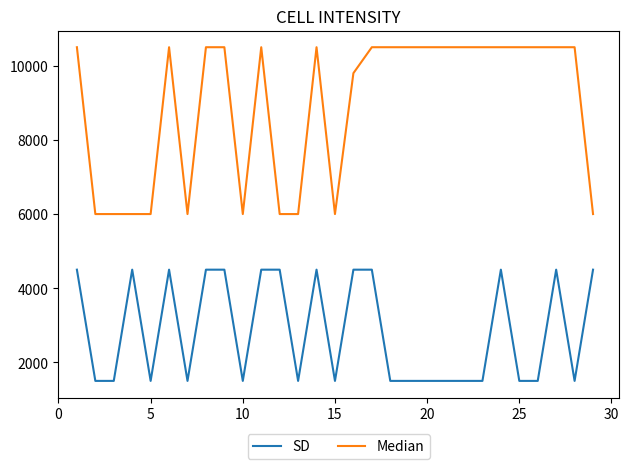

How many distinct data groups are displayed?

2